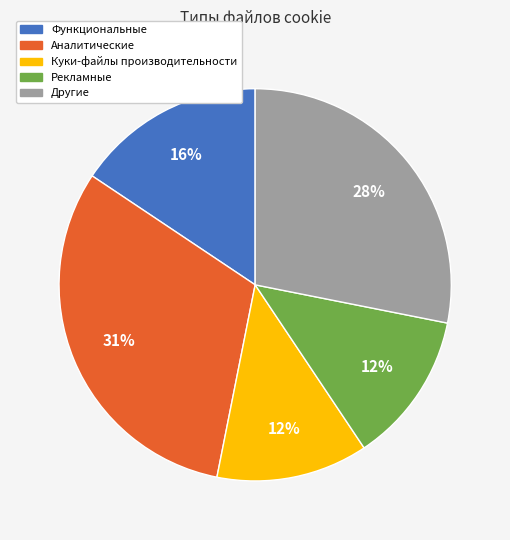

To the nearest percent, what portion does Функциональные represent?

16%